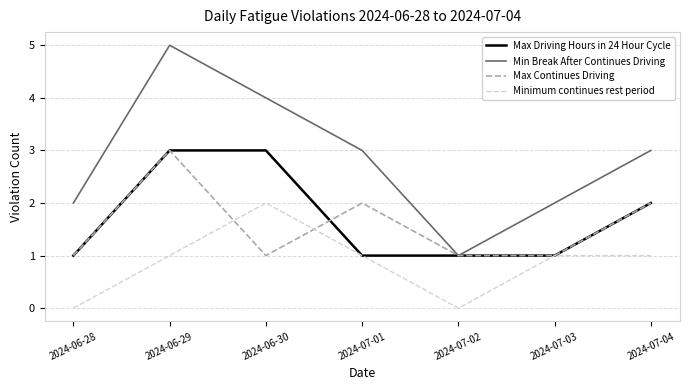

What is the difference between the second highest and second lowest values in the Min Break After Continues Driving series?

2